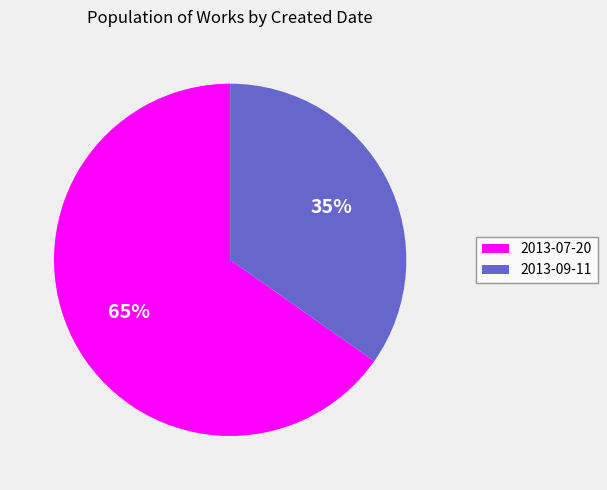

The 2013-09-11 slice represents 35% of the pie. True or false?

True